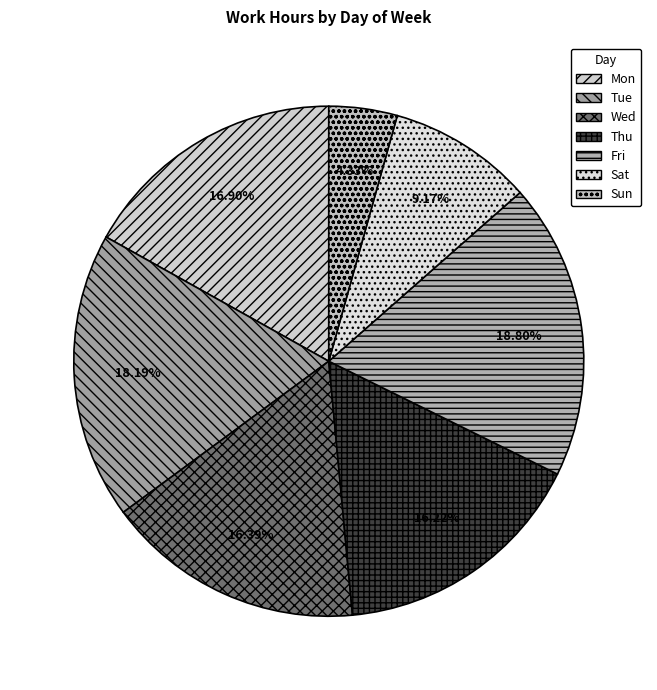

To the nearest percent, what percentage of the pie is Thu?

16%